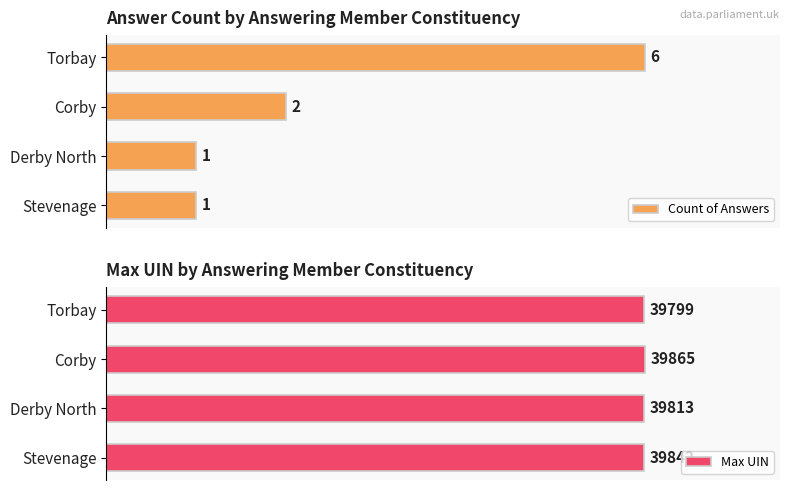

Which category has the highest value in the Count of Answers series?

Torbay